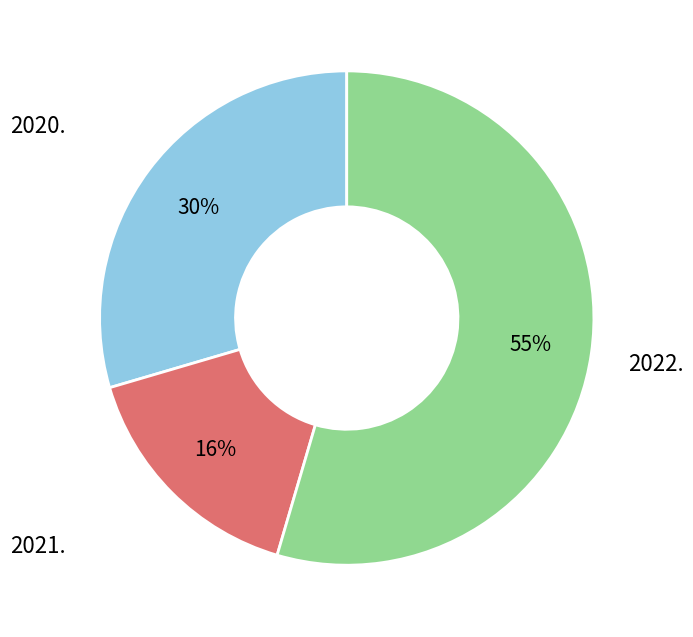

Is there any slice that represents more than half of the pie?

Yes